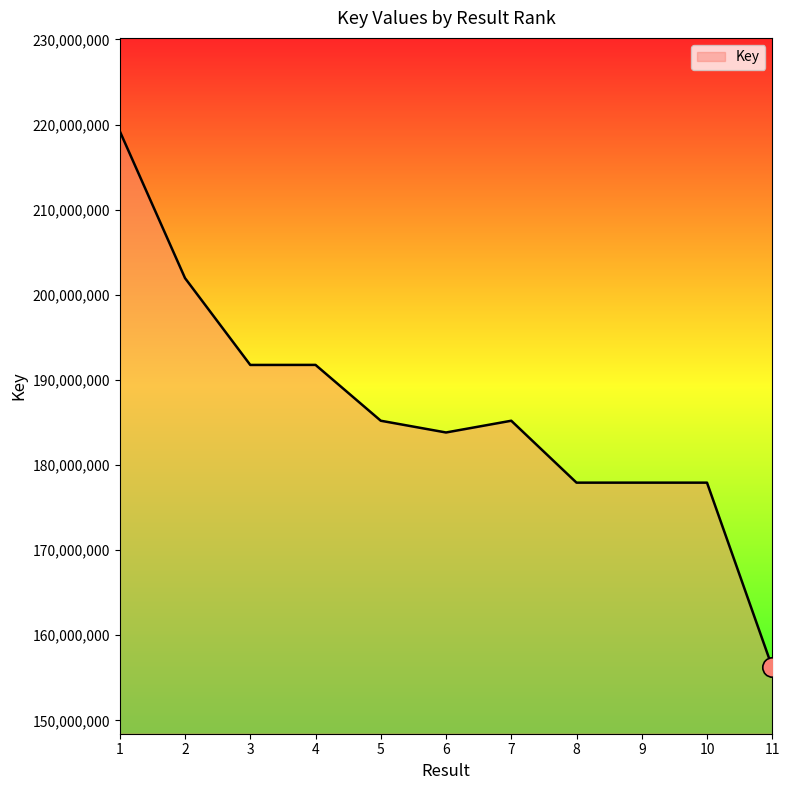

What is the average value?

186270783